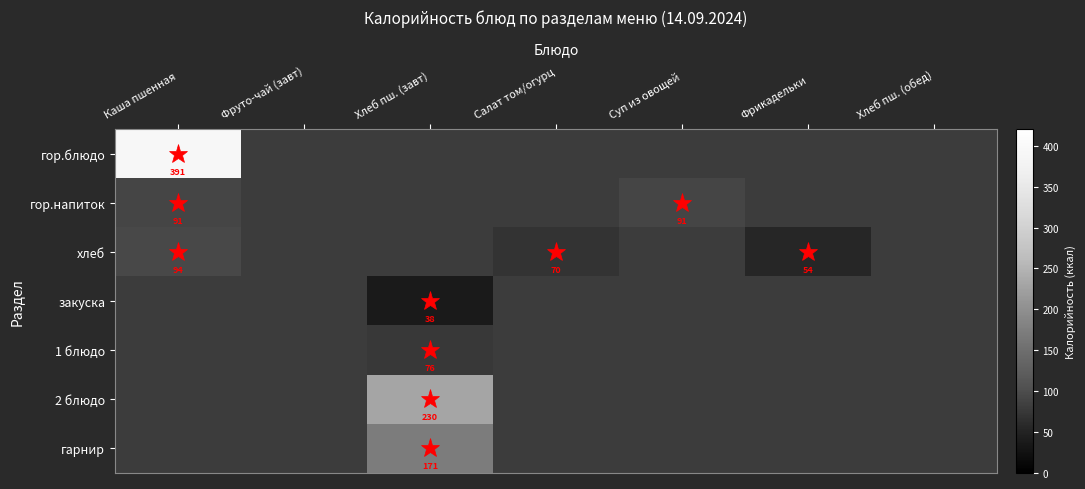

True or false: гор.блюдо has a value of 0.0 at Фрикадельки.

True